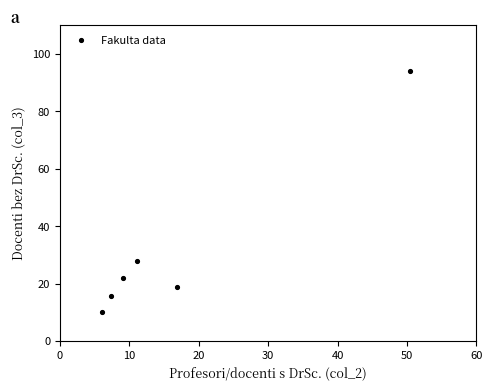

What Y value in the scatter plot is closest to 52?

27.8